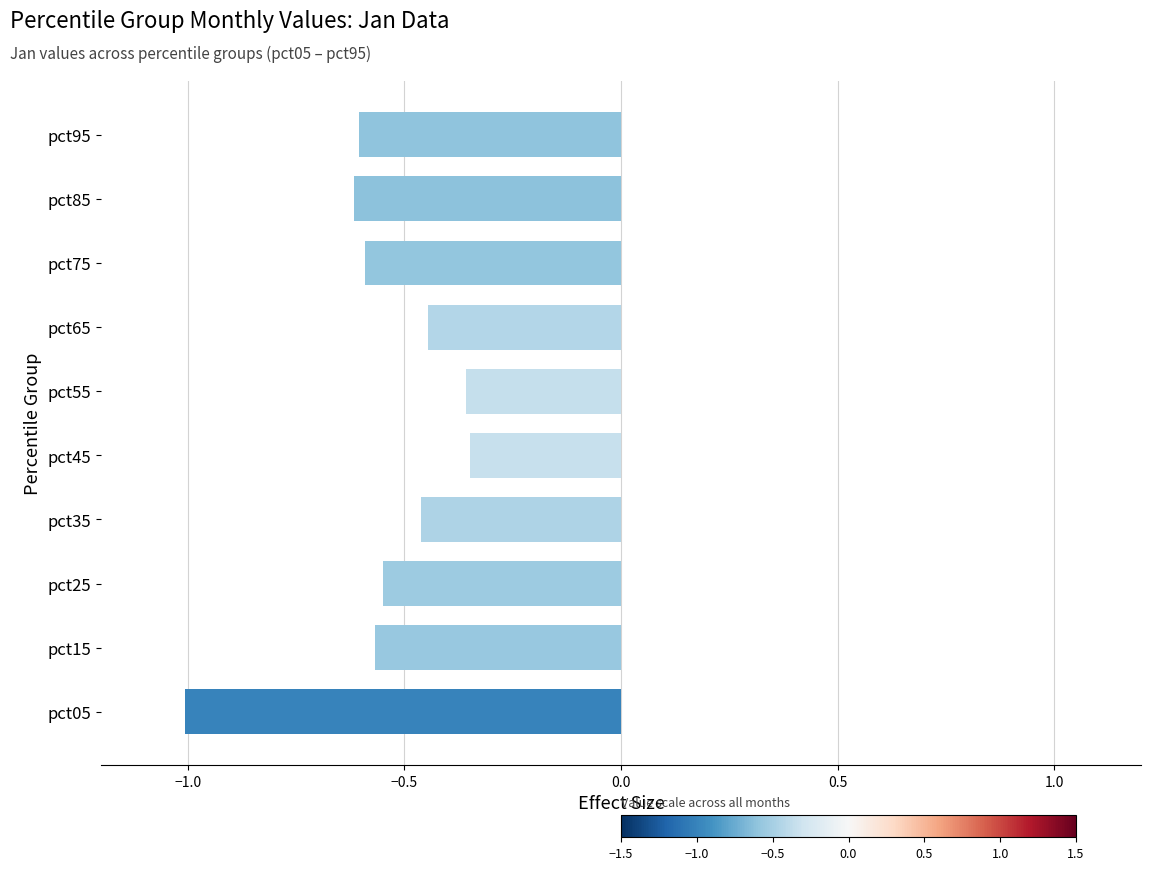

The chart shows a value of -0.6 at pct15. True or false?

True